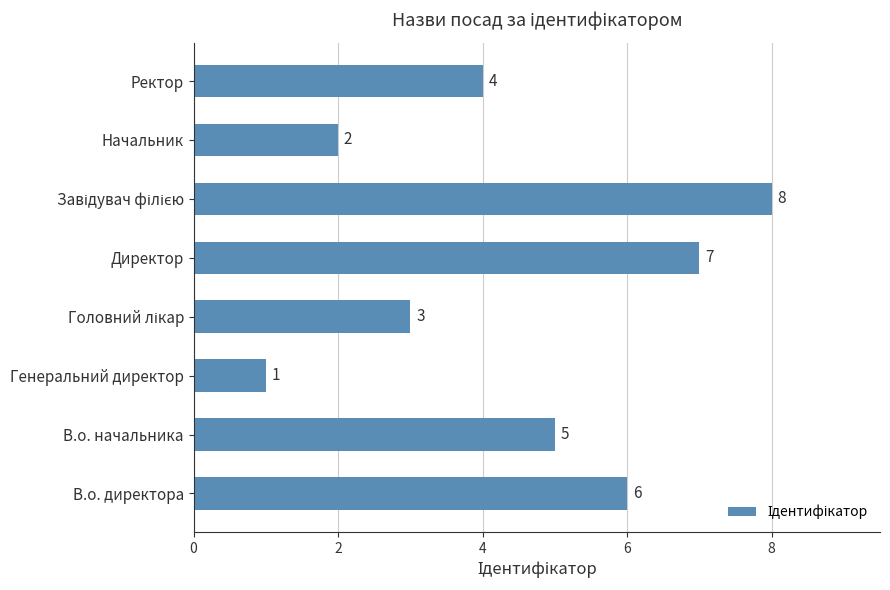

What is the maximum value shown in the chart?

8